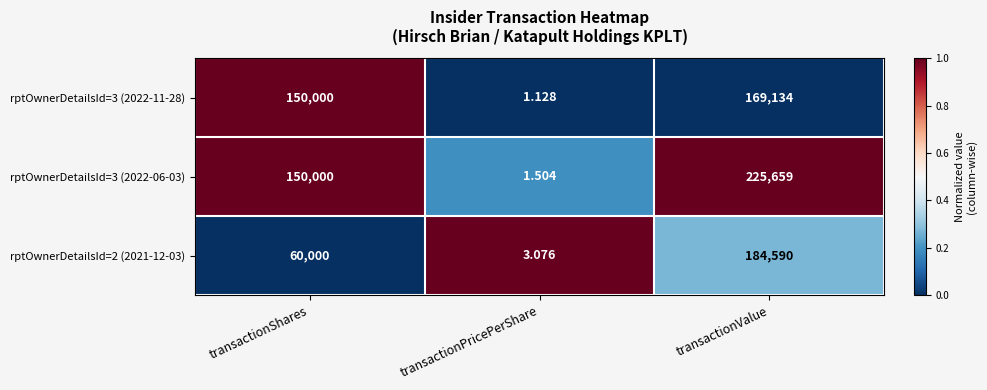

Rank the categories by rptOwnerDetailsId=3 (2022-06-03) value from highest to lowest.

transactionValue, transactionShares, transactionPricePerShare